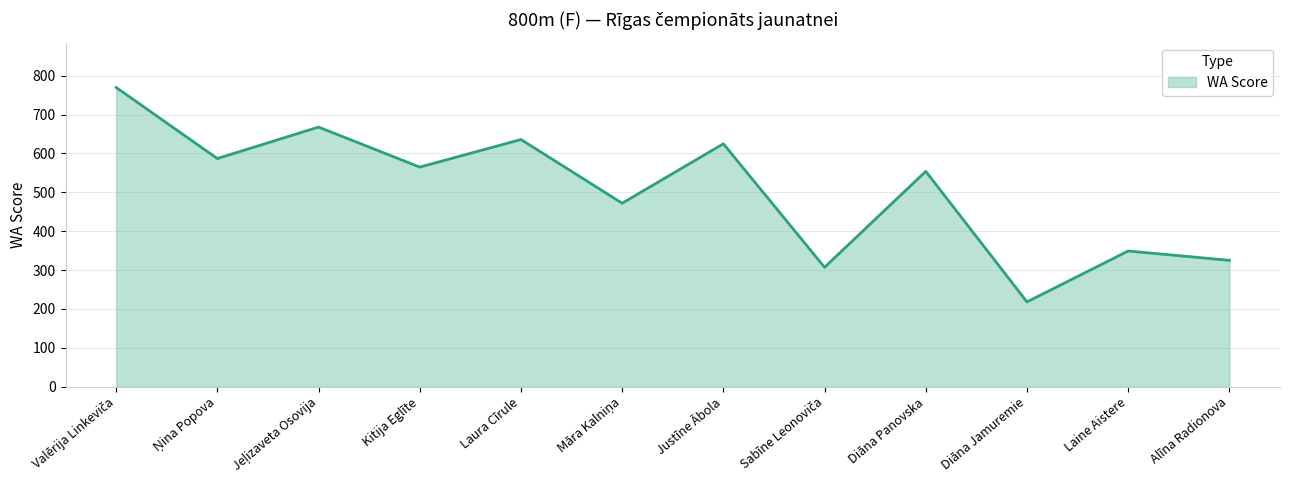

Between Justīne Ābola and Alīna Radionova, which is larger?

Justīne Ābola